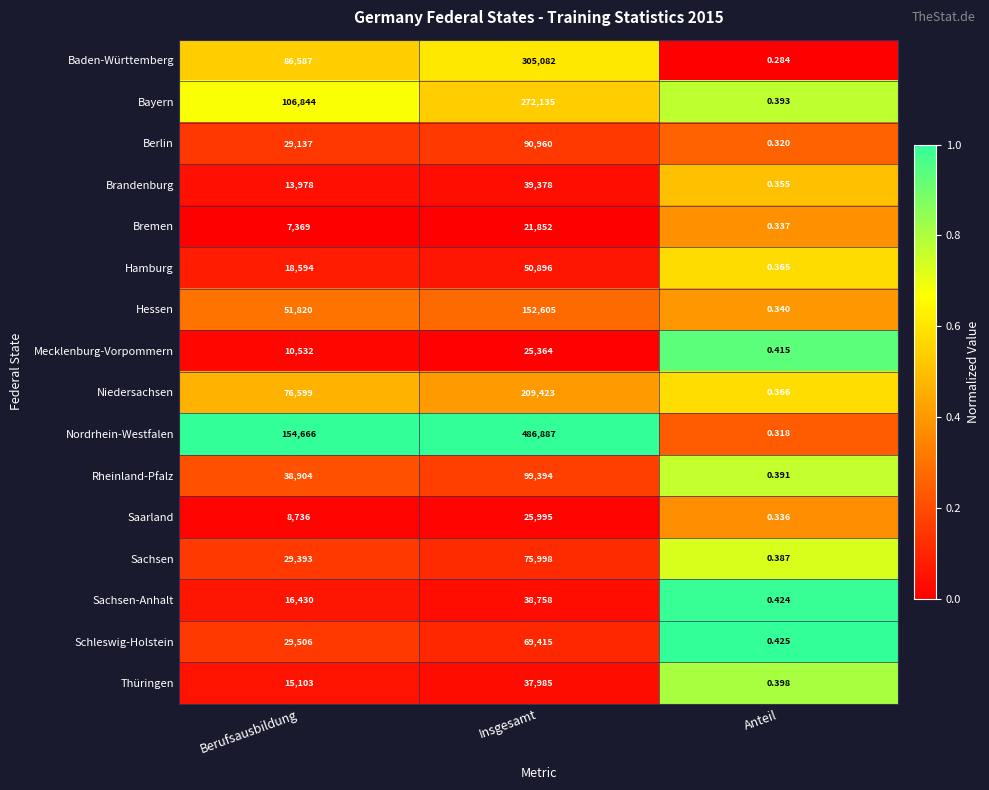

At how many categories does at least one series exceed 0?

3